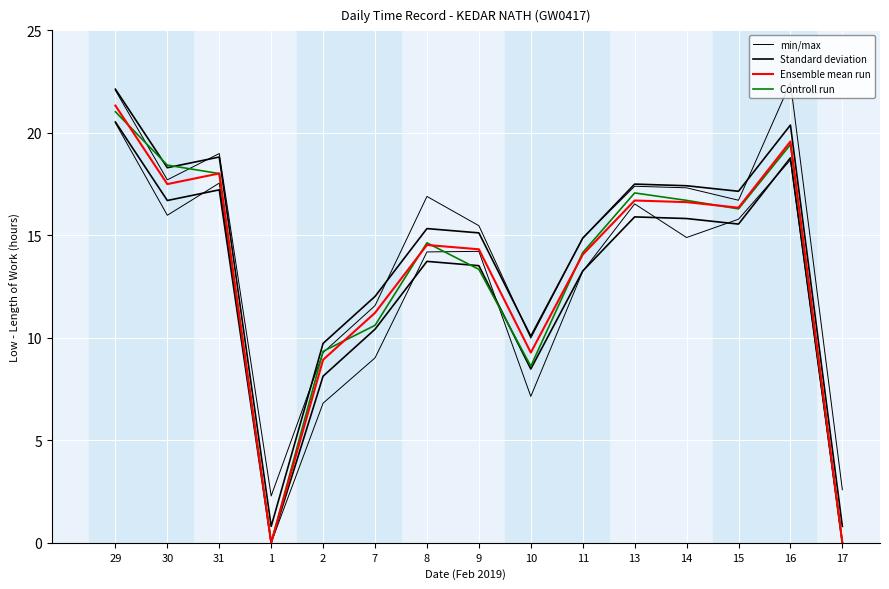

Which category has the lowest value in the Ensemble mean run series?

1